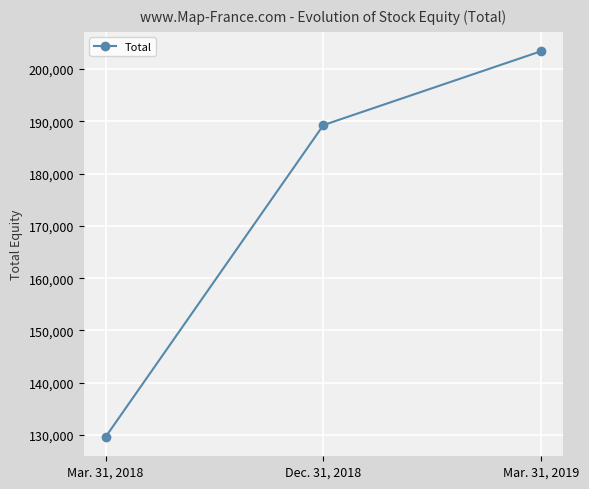

True or false: the data shows 203422 at Mar. 31, 2019.

True